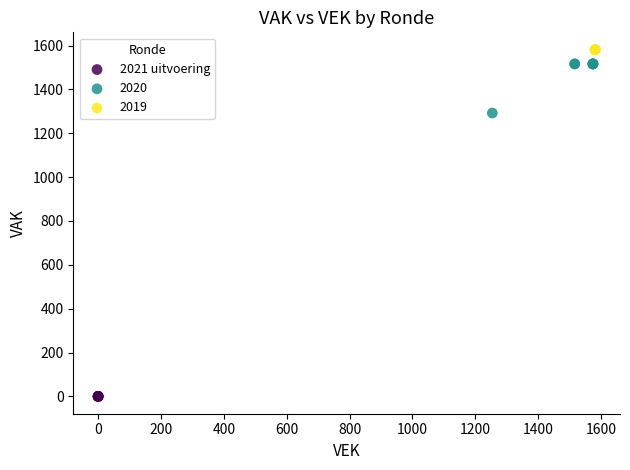

Which series contains the lowest Y value?

2021 uitvoering